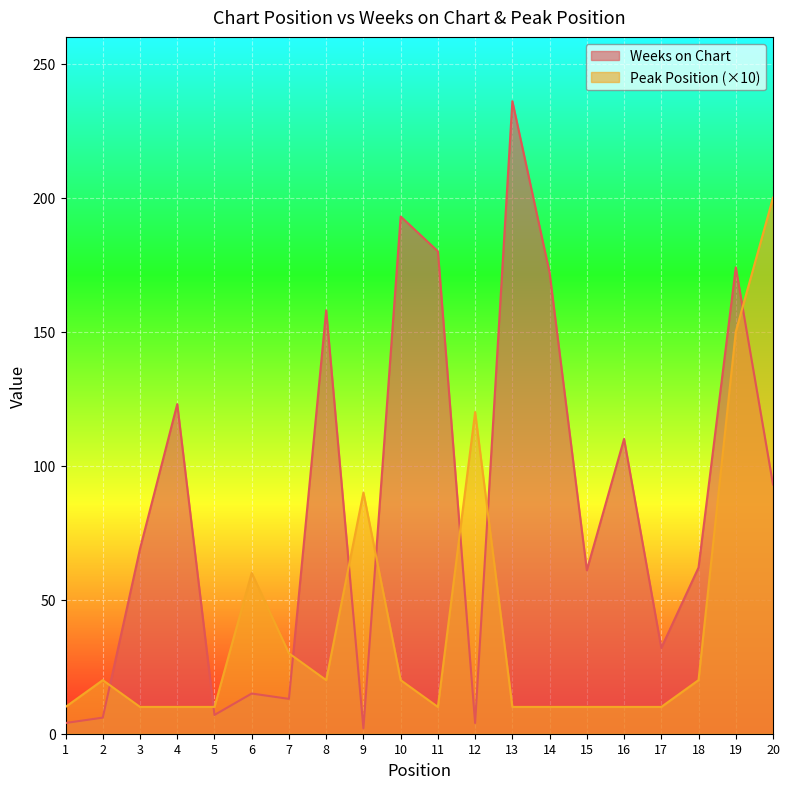

How many intersections are there between Peak Position and Weeks on Chart?

8